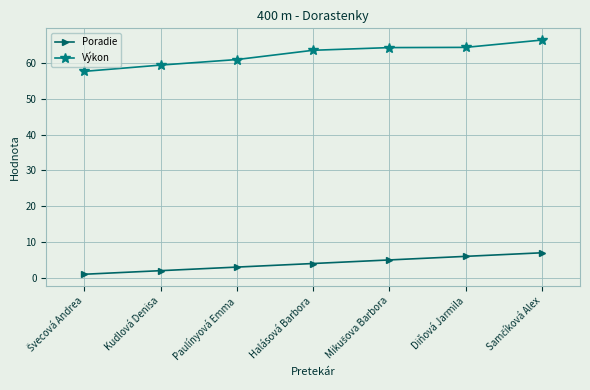

True or false: Poradie and Výkon cross at least once.

False